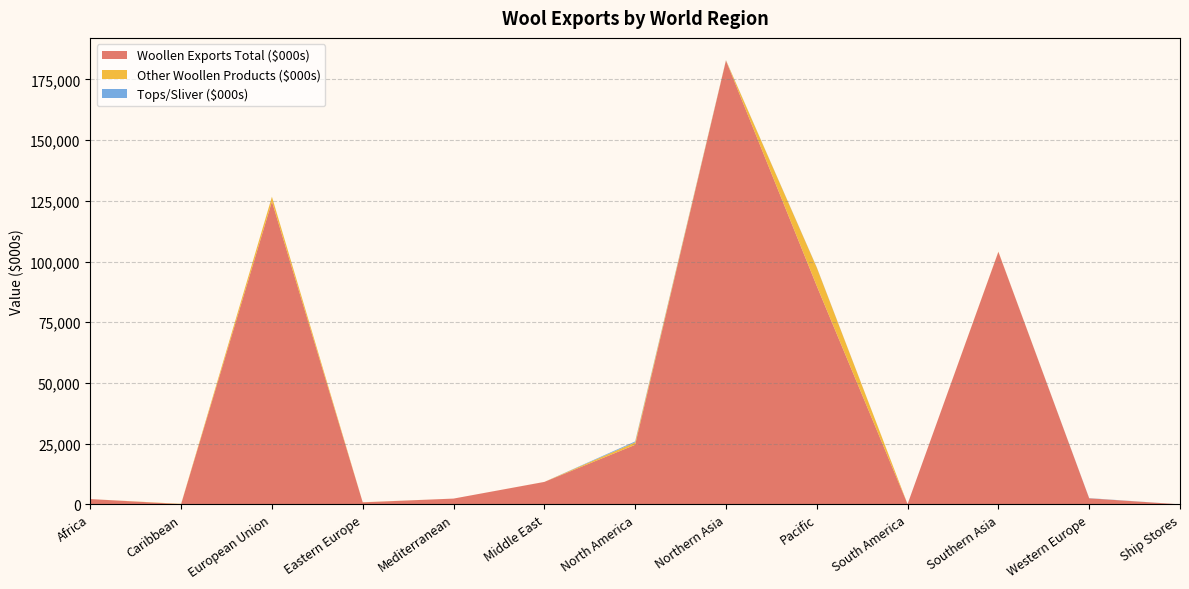

Reading left to right, extract all data points from this chart.

Woollen Exports Total ($000s): 2173	108	124727	828	2377	9238	24527	182797	89939	130	103998	2487	5
Other Woollen Products ($000s): 0	108	1950	40	0	14	1008	117	7614	2	91	8	5
Tops/Sliver ($000s): 3	0	39	0	0	0	395	66	115	0	2	82	0